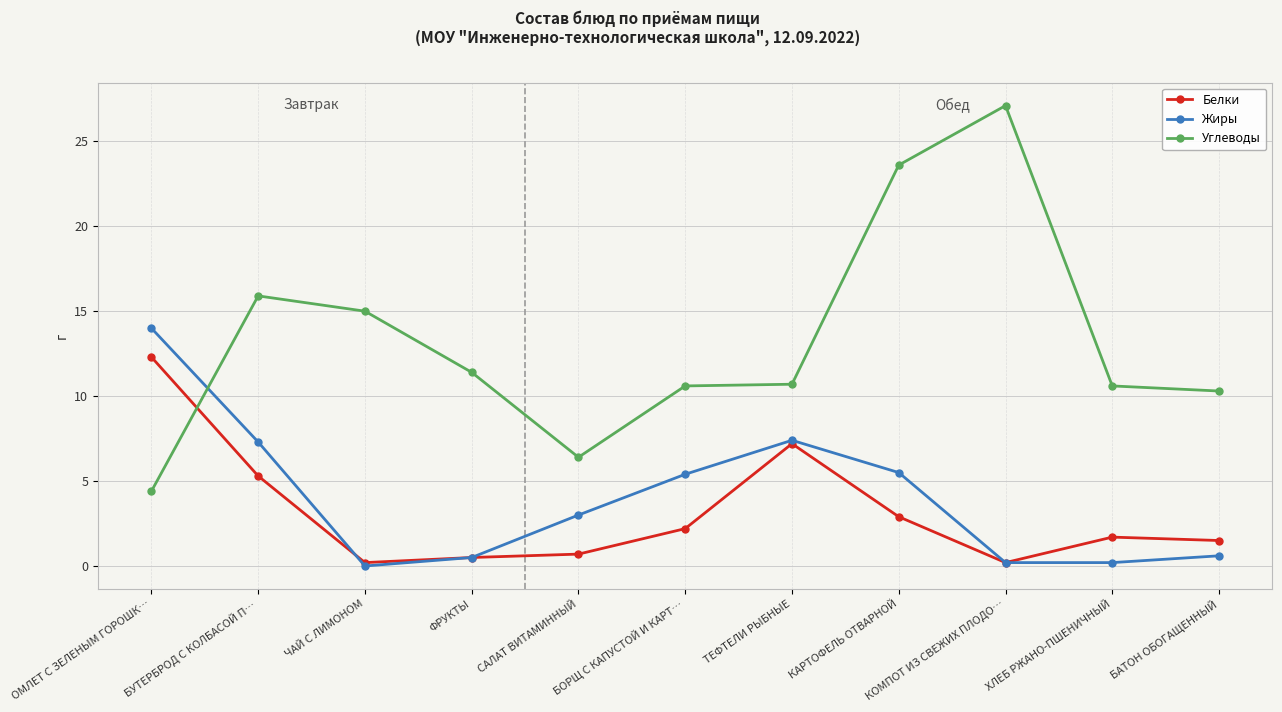

What is the total value across all series at КАРТОФЕЛЬ ОТВАРНОЙ?

32.0